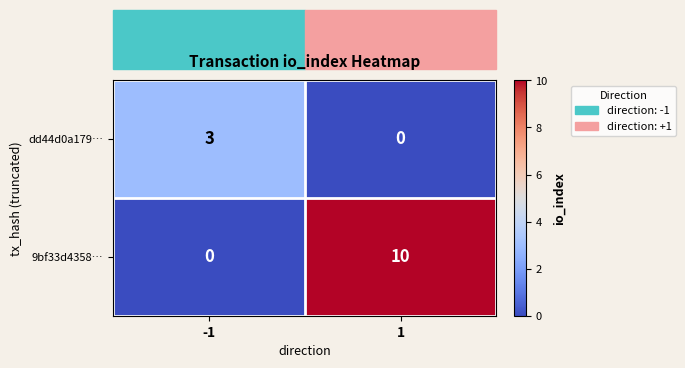

Which series has the widest spread of values?

9bf33d4358…